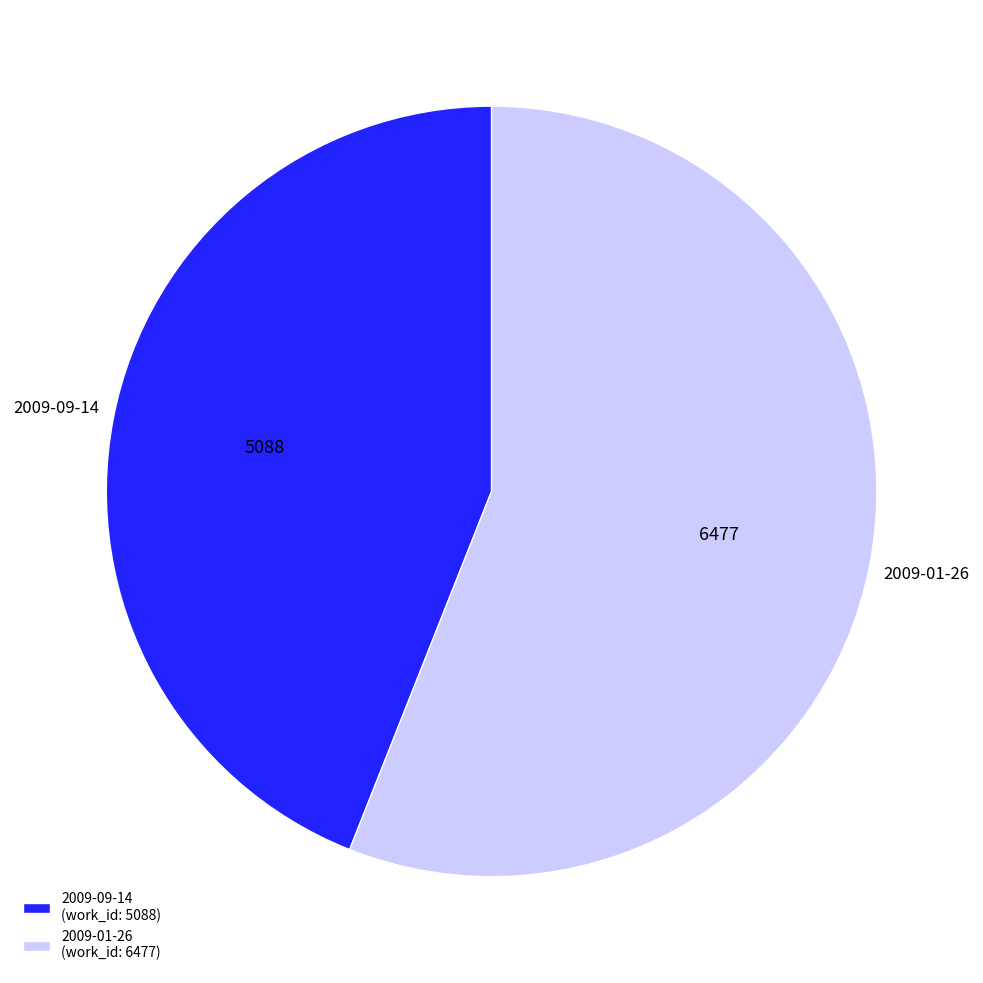

Is it true that 2009-09-14 is 44% of the pie?

True